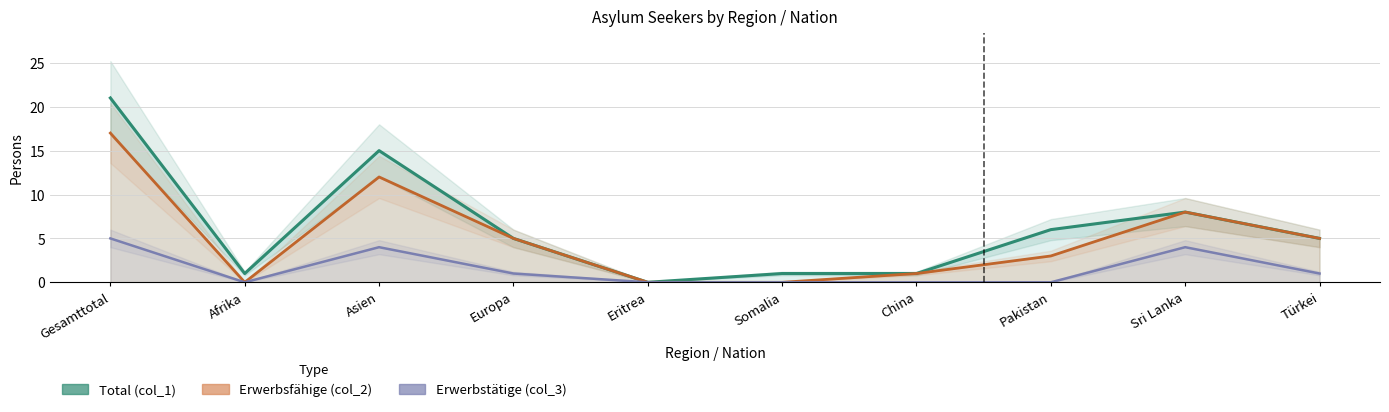

Which category has the lowest value across all series?

Eritrea